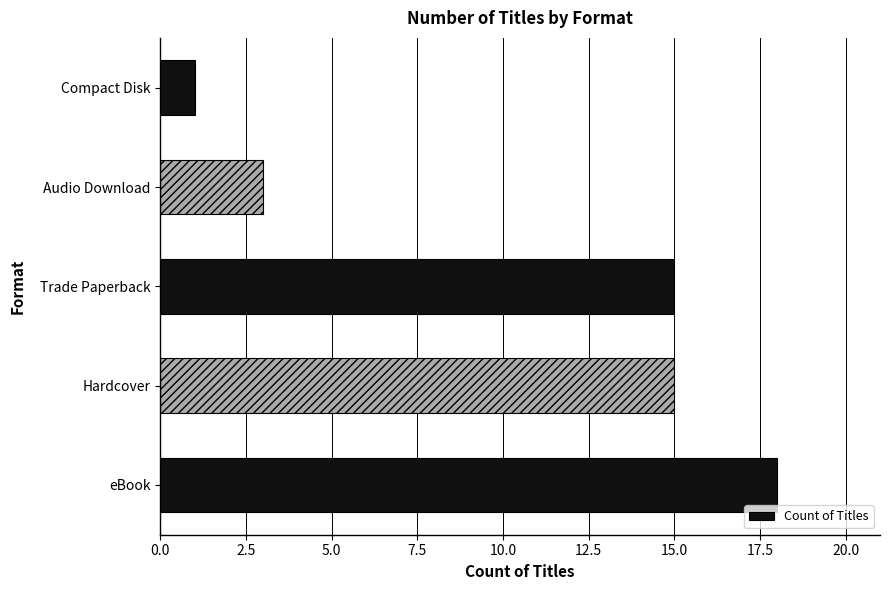

True or false: the data shows 15 at Trade Paperback.

True